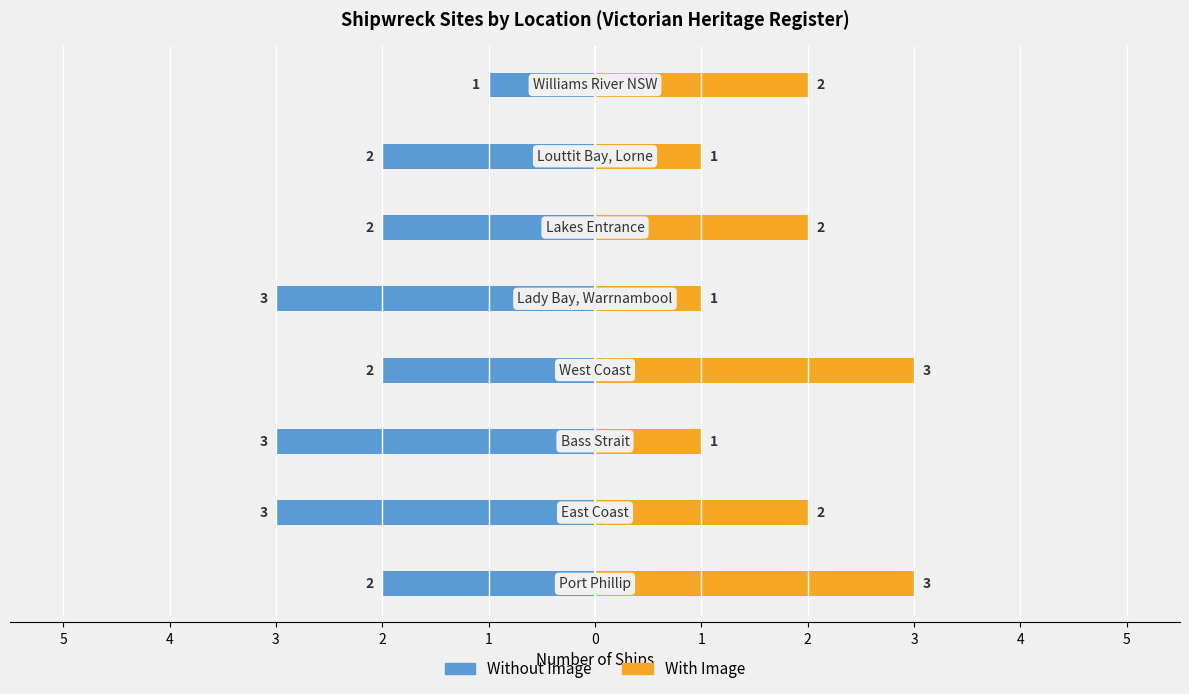

What is the label of the 5th bar from the left?

1